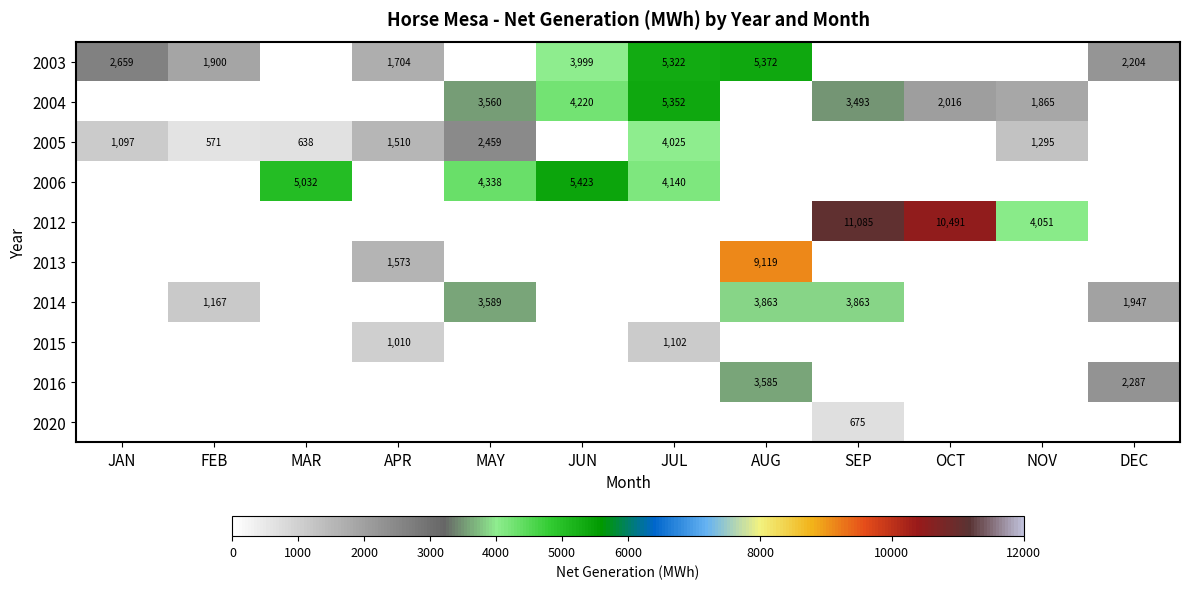

The value of 2005 at APR is 351. True or false?

False